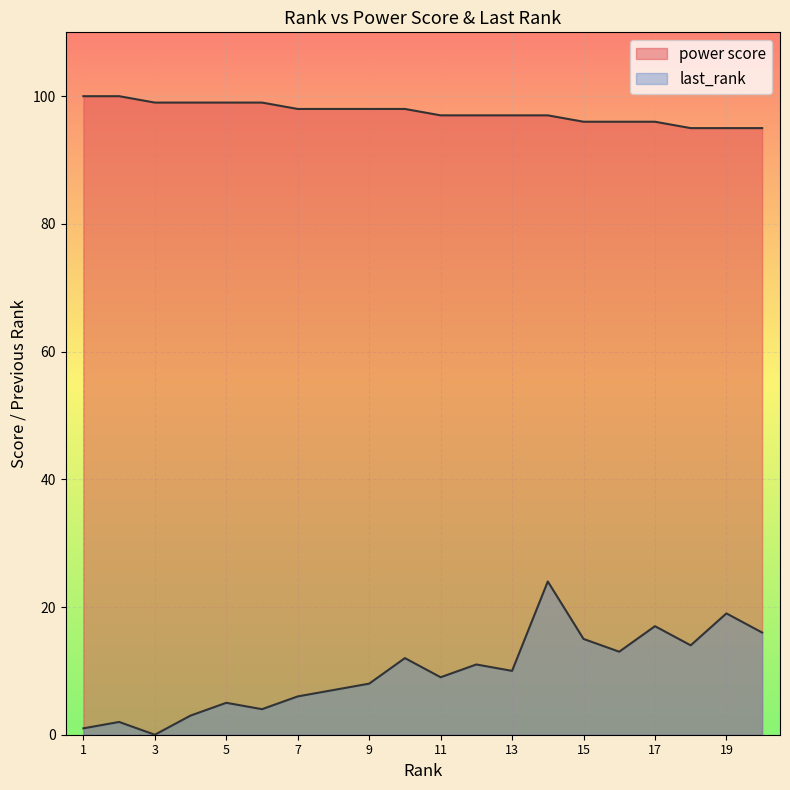

True or false: power score and last_rank cross at least once.

False